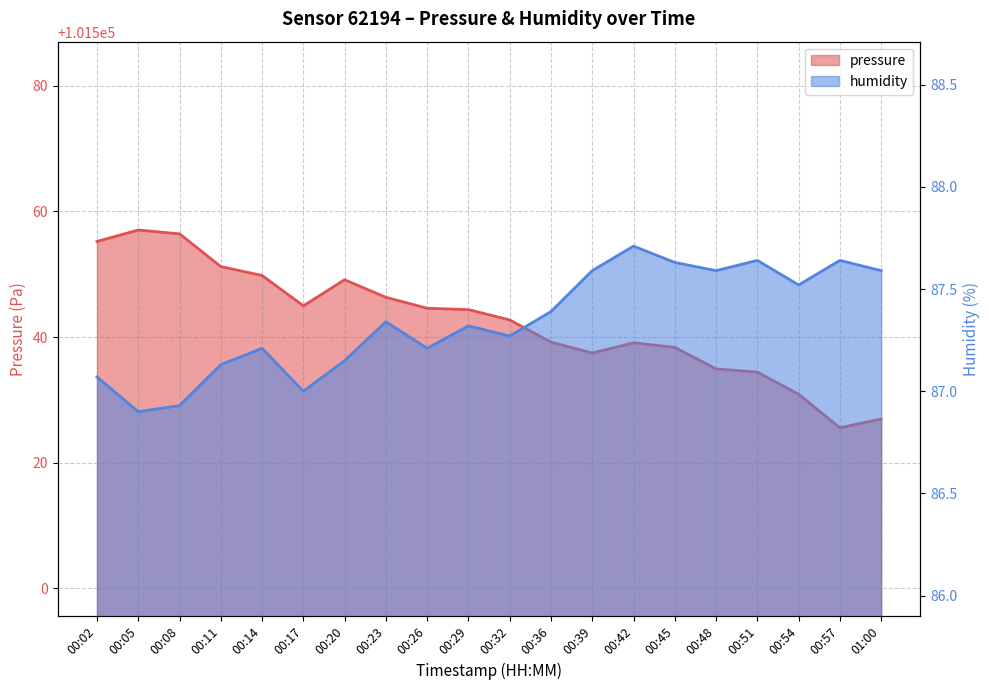

True or false: pressure and humidity intersect in this chart.

False